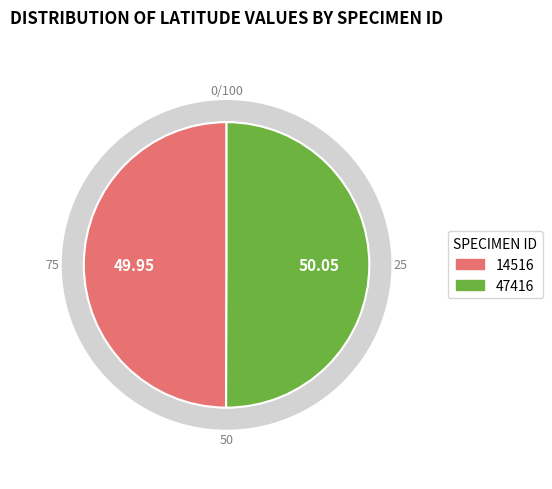

Which slice is the largest?

47416